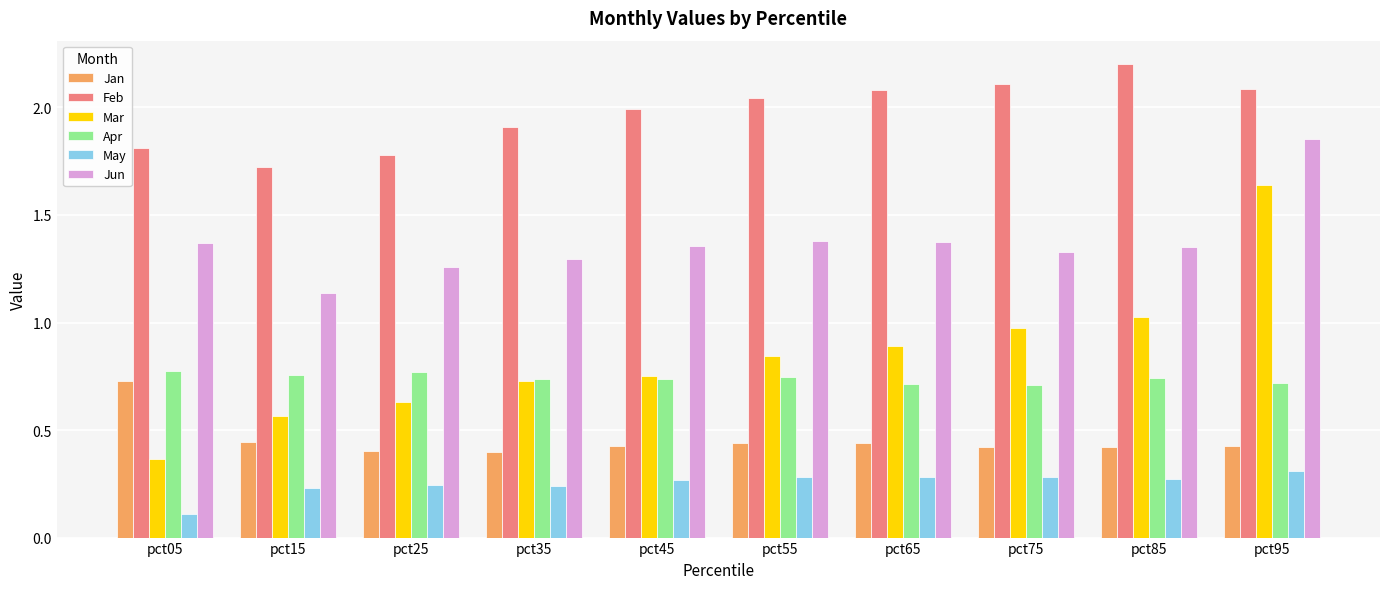

Which category has the highest value in the Jun series?

pct95